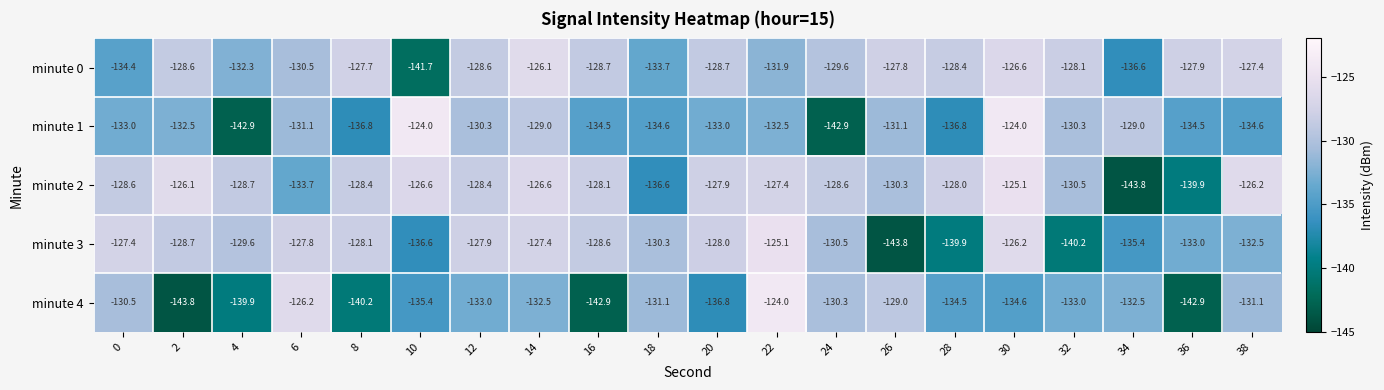

At which label is minute 2 closest to -134?

6